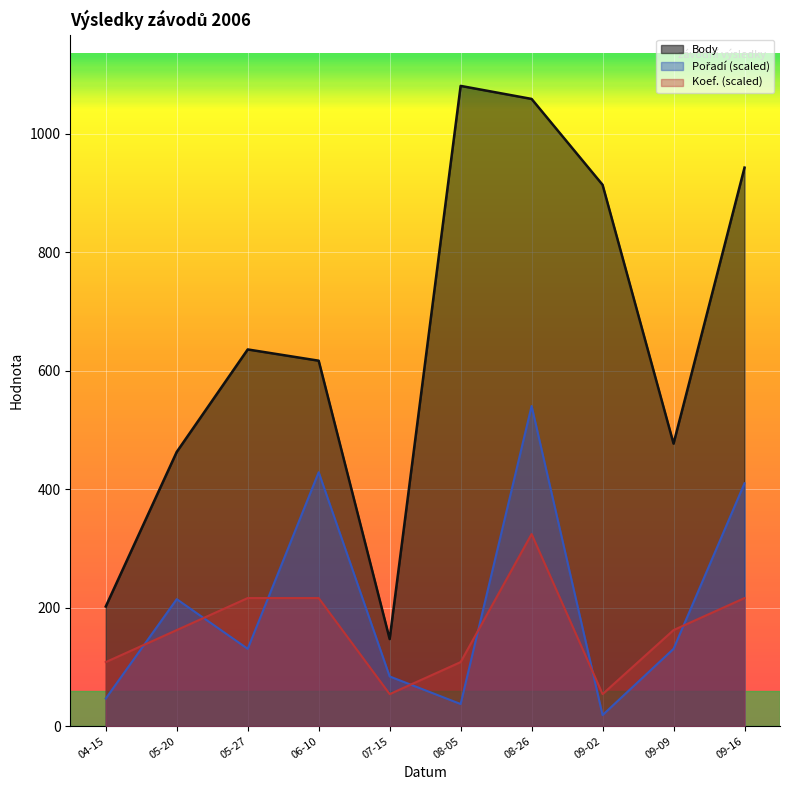

Between 05-27 and 09-16, which series saw the biggest shift?

Body